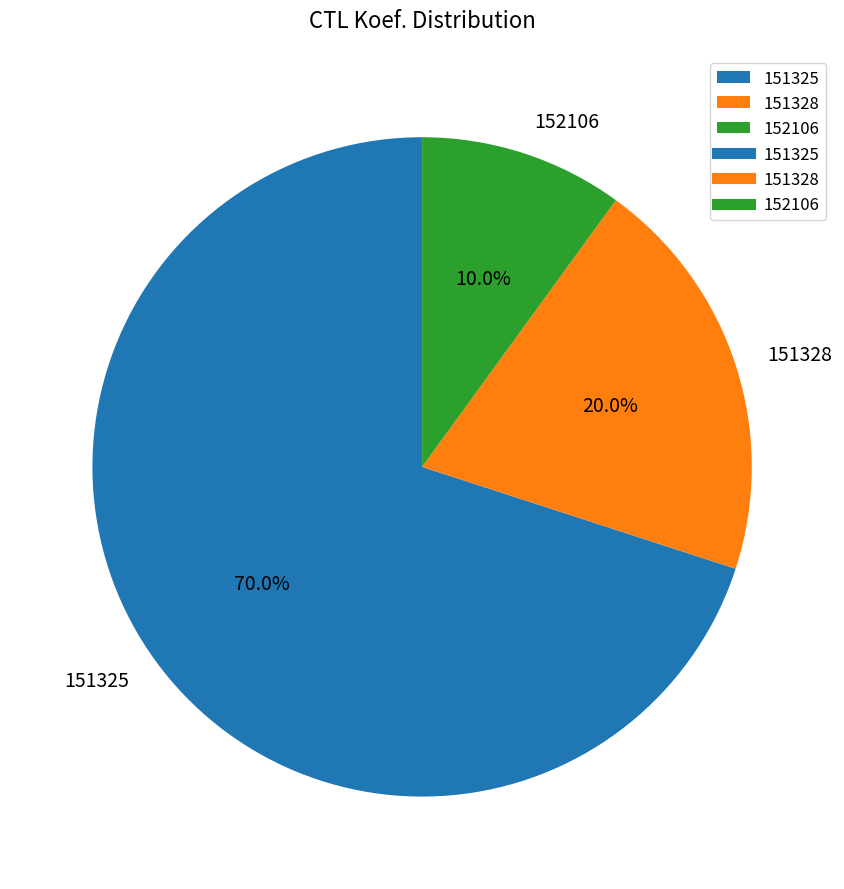

Rank the categories by value from highest to lowest.

151325, 151328, 152106